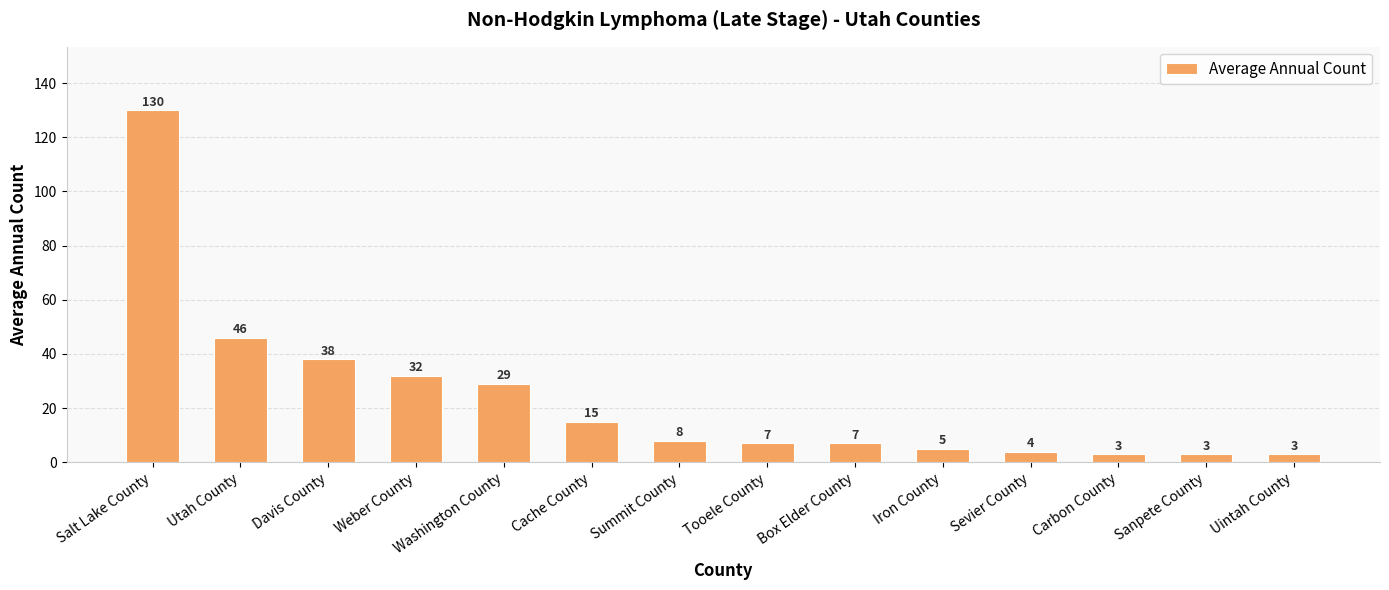

How many categories are shown in the chart?

14